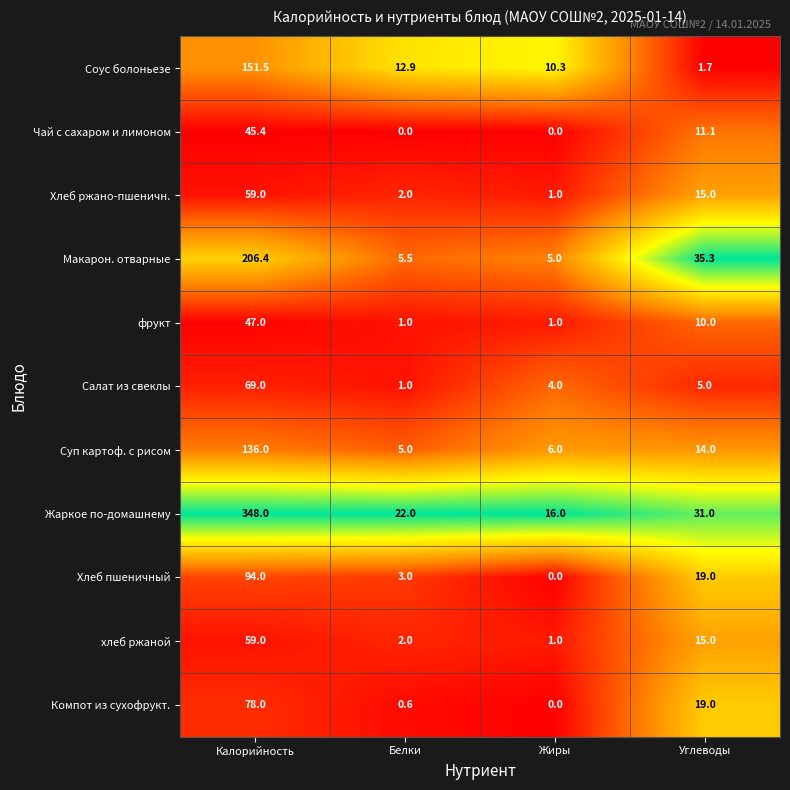

Rank the categories by хлеб ржаной value from lowest to highest.

Жиры, Белки, Углеводы, Калорийность